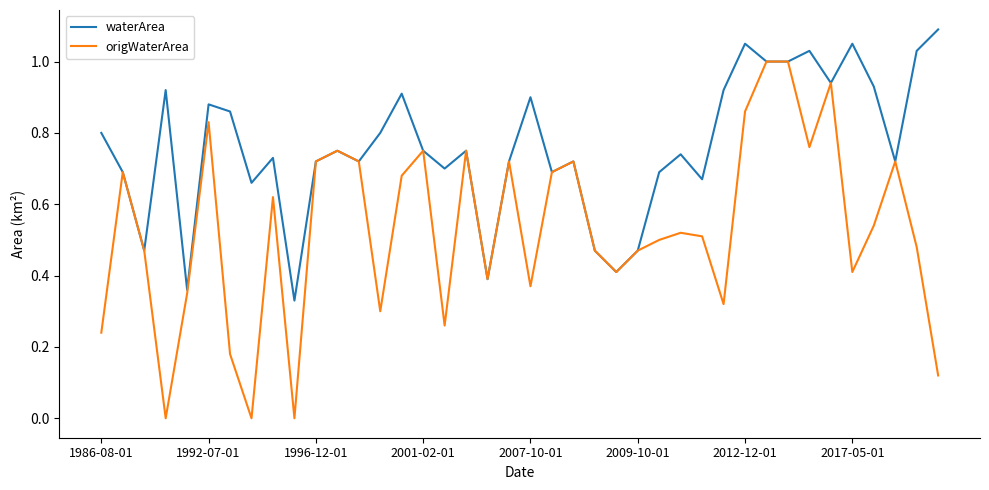

Which series has the largest total across all categories?

waterArea